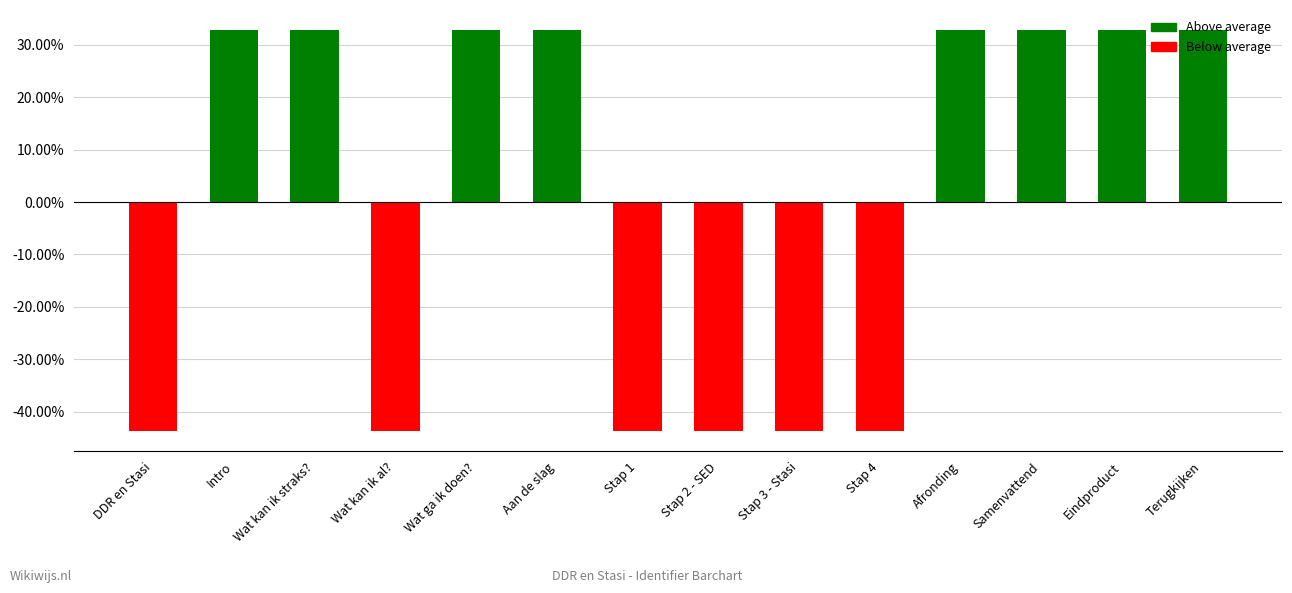

At which label does the data first exceed 0?

Intro